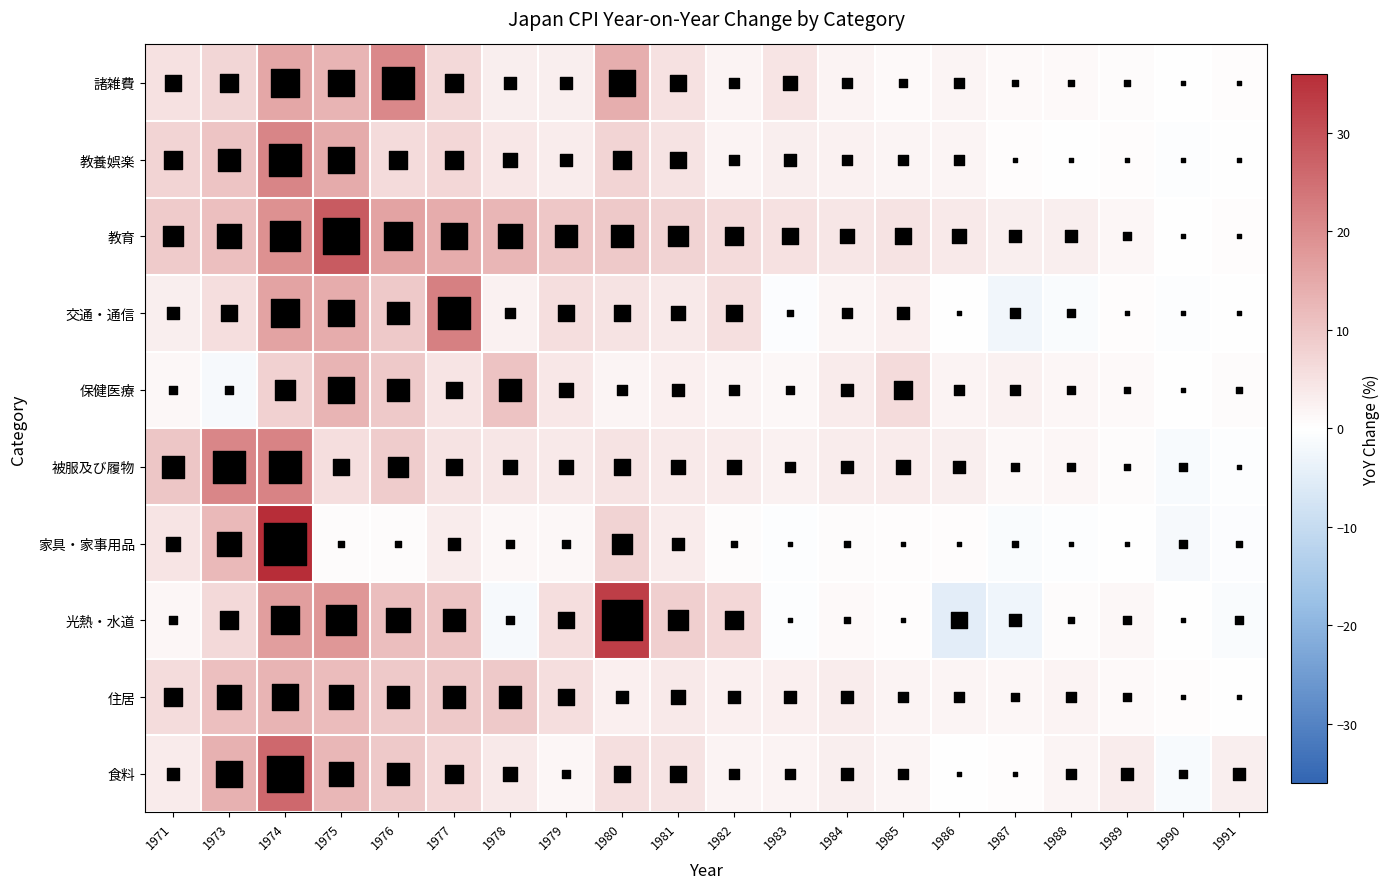

What is the greatest value displayed?

36.2